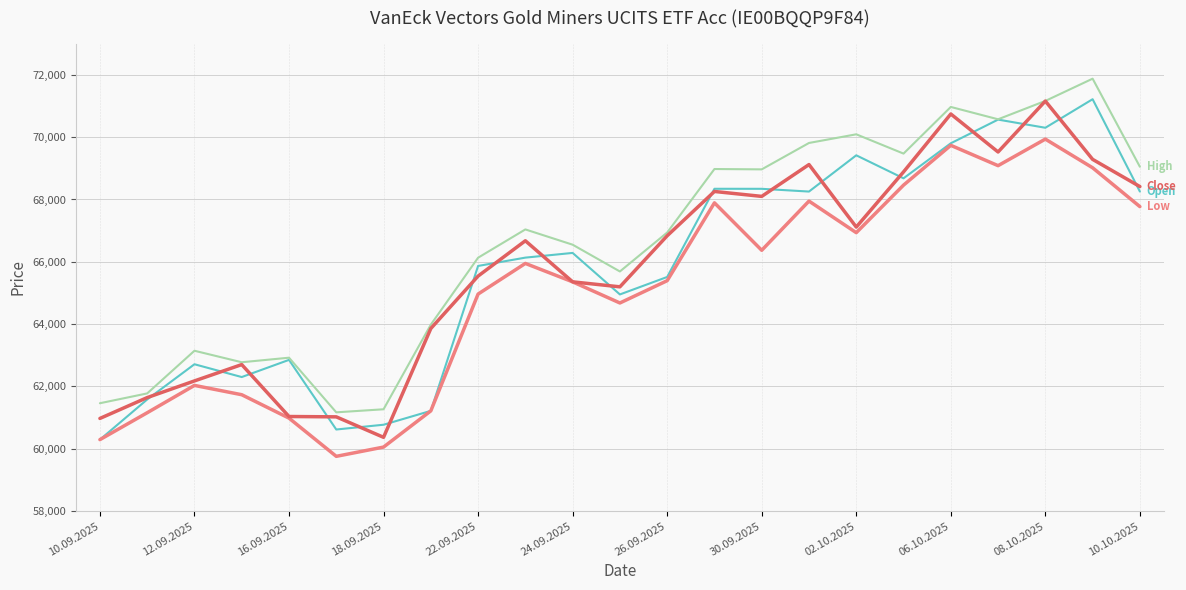

What is the smallest value displayed?

59758